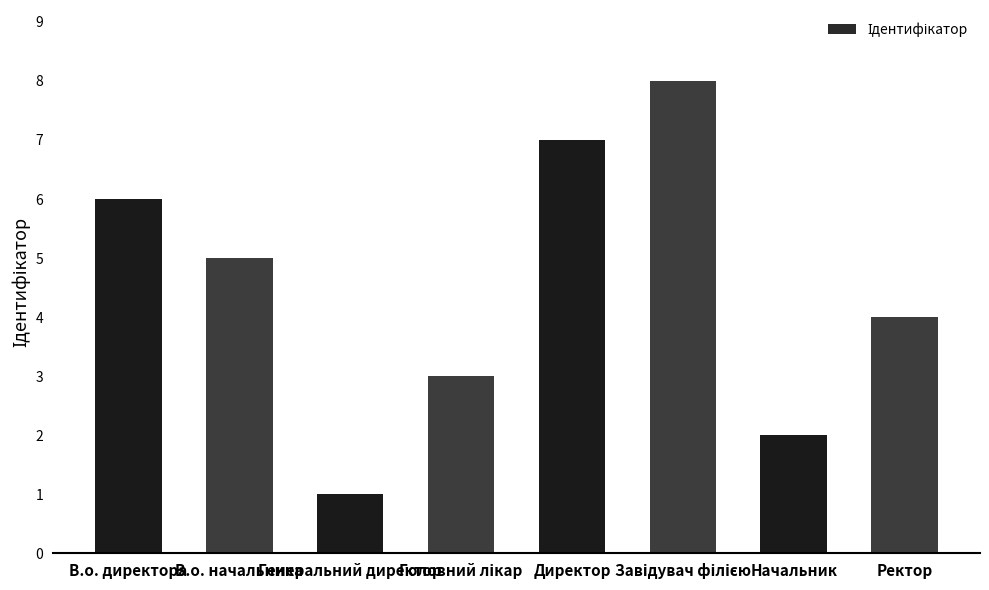

What is the greatest value displayed?

8